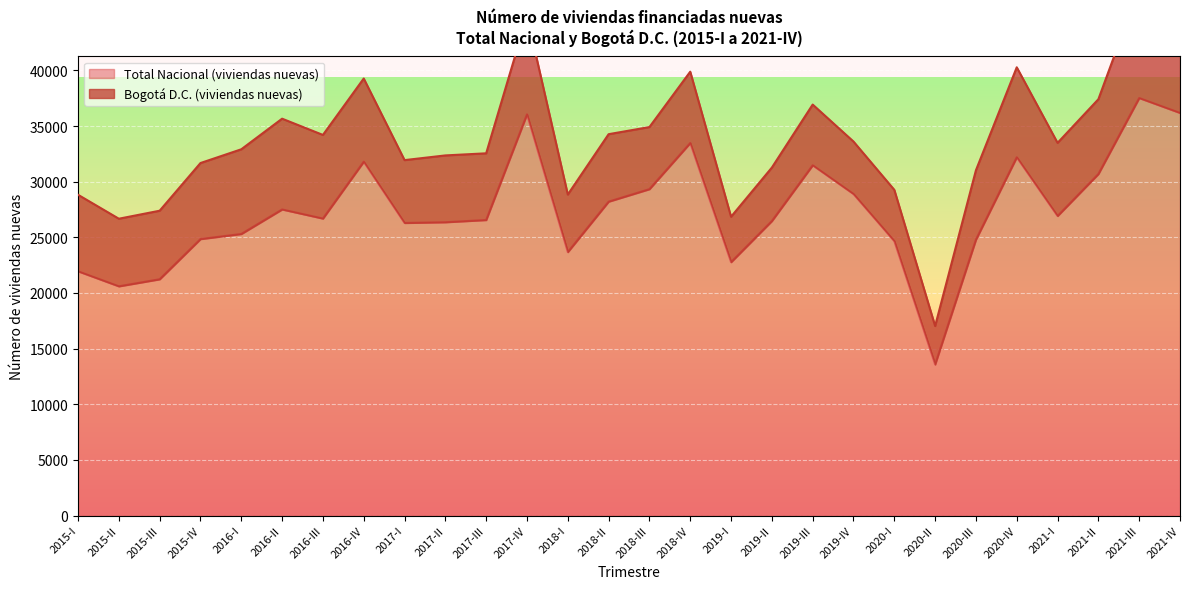

Reading left to right, extract all data points from this chart.

21949	20599	21233	24845	25302	27506	26688	31799	26293	26359	26558	36055	23675	28209	29332	33479	22770	26467	31478	28896	24662	13576	24796	32198	26920	30692	37520	36181